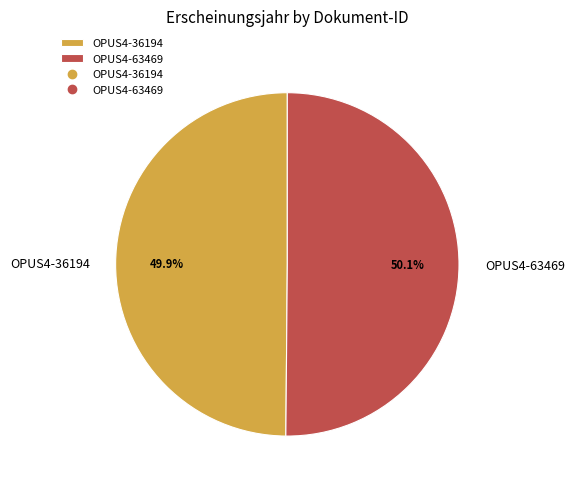

Count the number of slices in the pie.

2